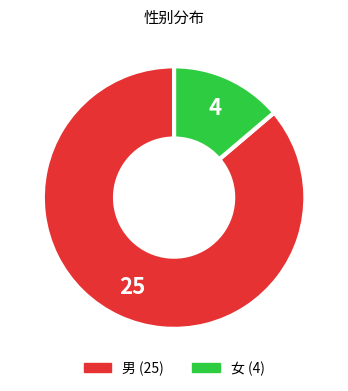

Which slice is the largest?

男